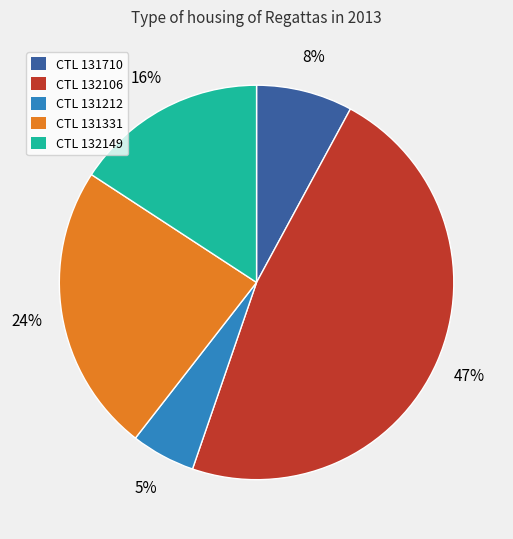

Is there any slice that represents more than half of the pie?

No